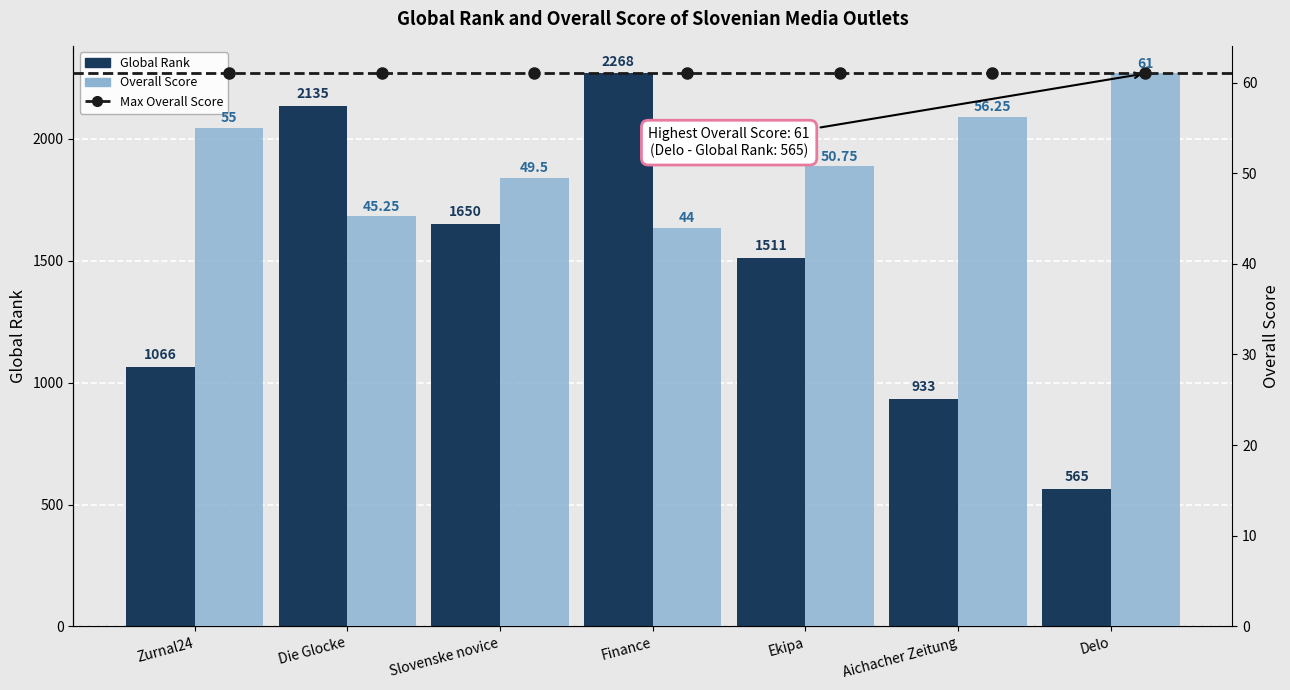

What is the maximum value for Overall?

61.0